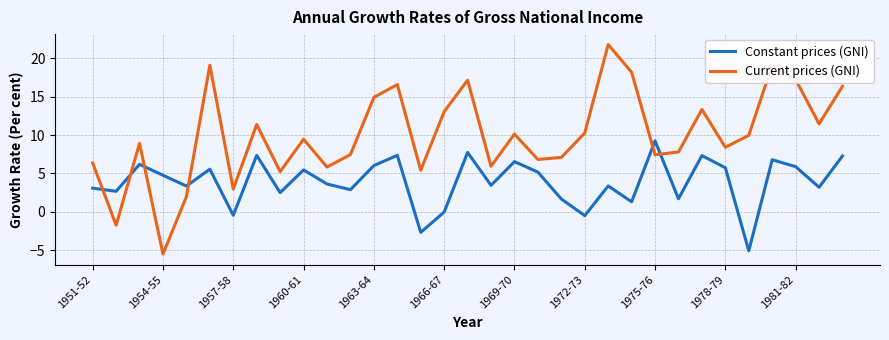

List the series in order of their overall mean, lowest first.

Constant prices (GNI), Current prices (GNI)